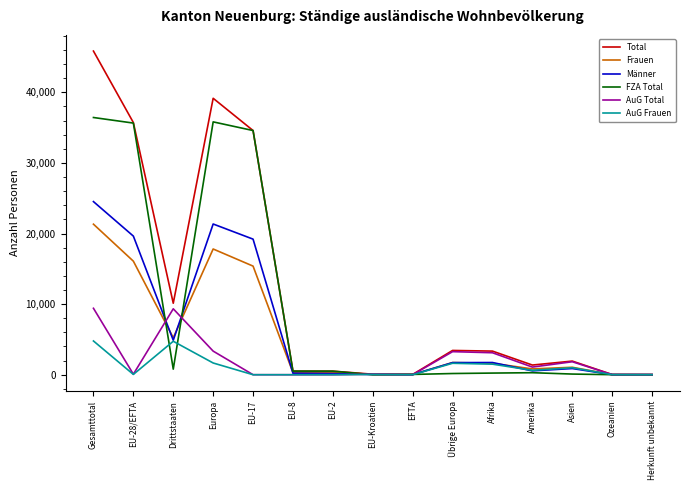

What is the difference between the Frauen values at Europa and EU-17?

2424